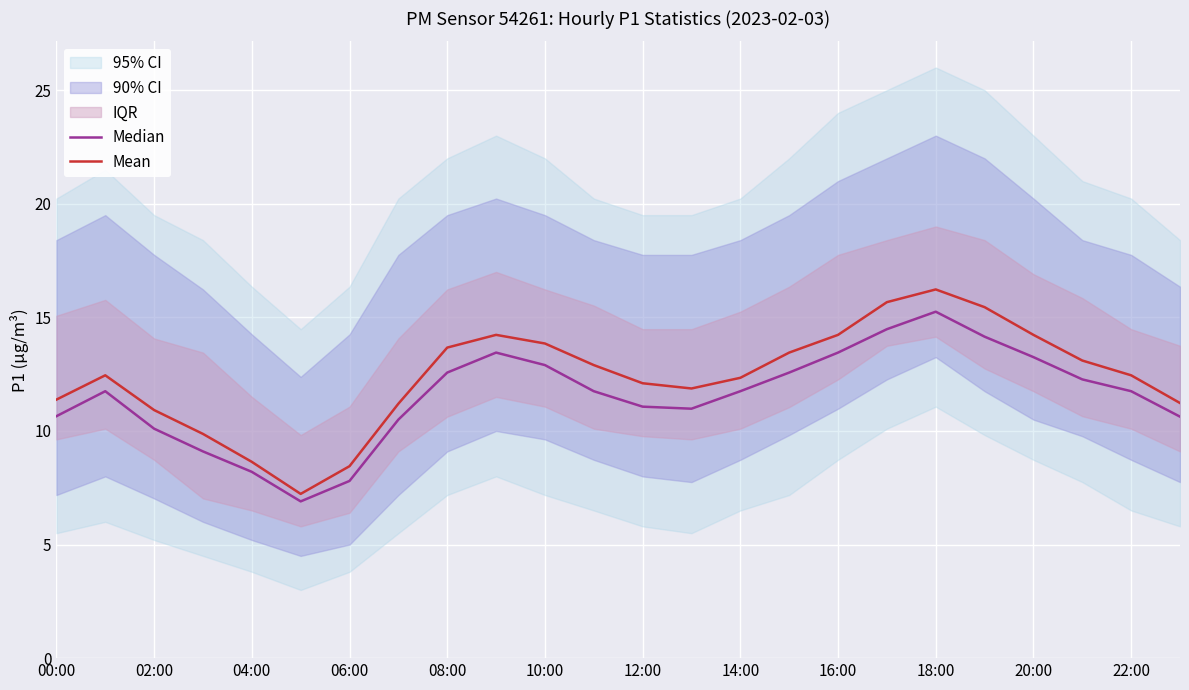

The Mean series shows 11.4 at 00:00. True or false?

True